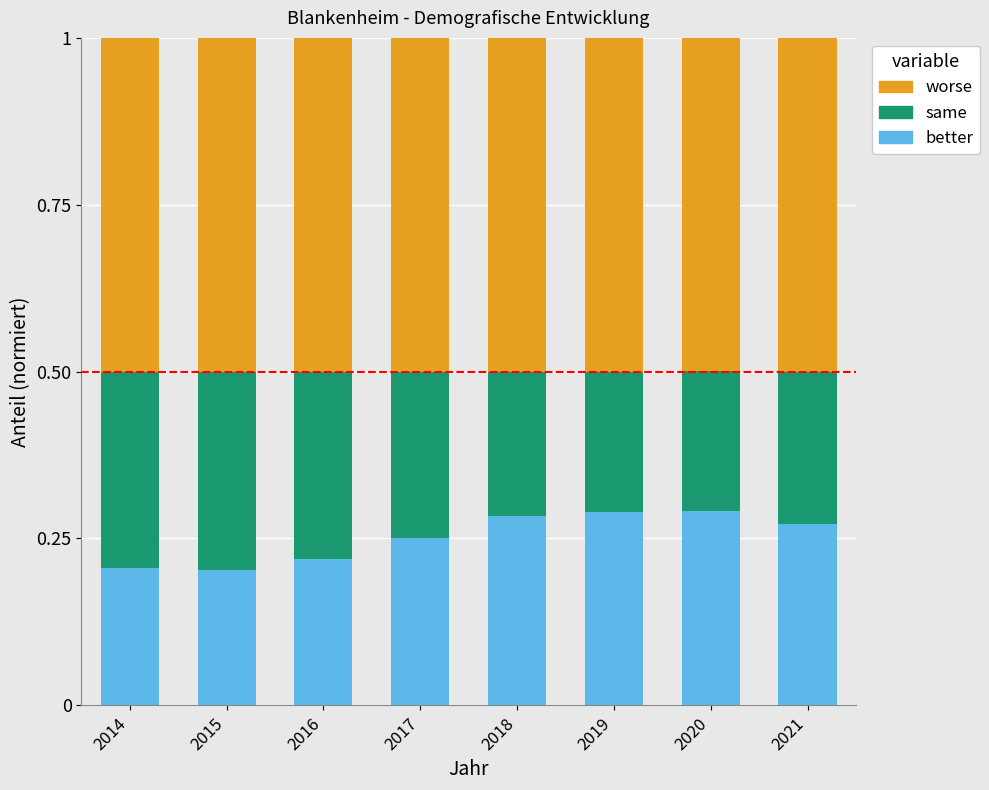

Is it true that better equals 0.5 at 2019?

False